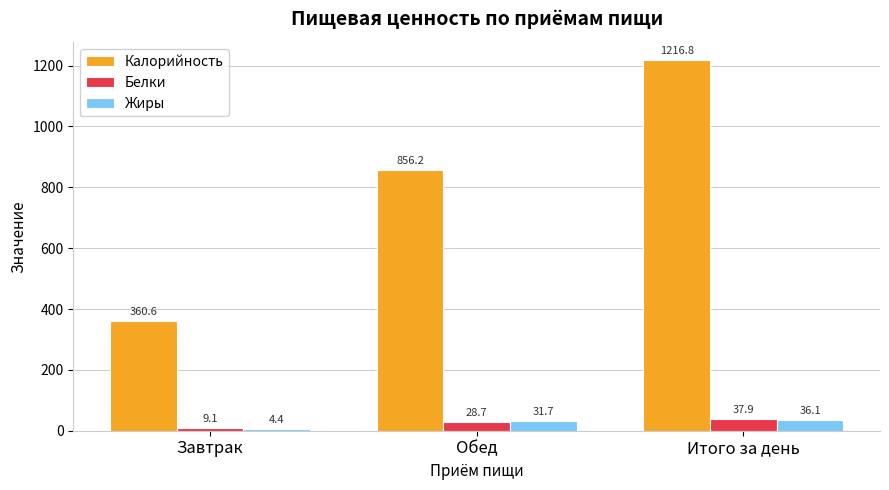

Rank the series at Завтрак from lowest to highest value.

Жиры, Белки, Калорийность